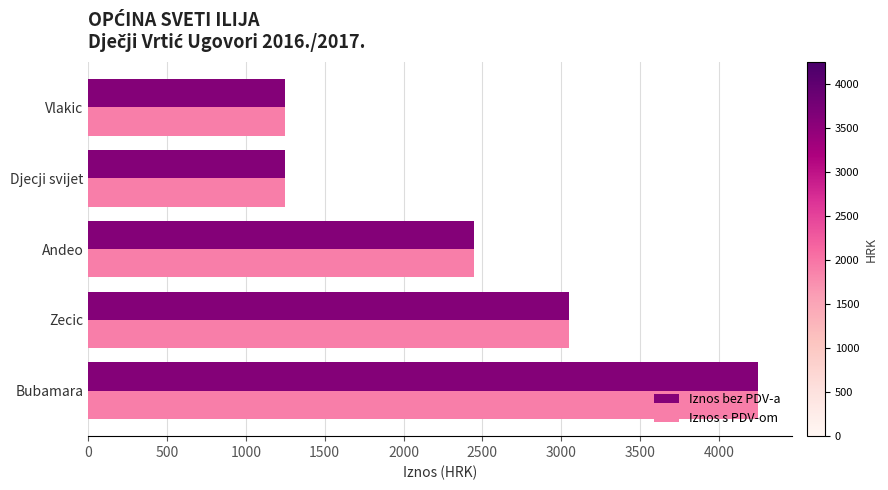

The value of Iznos bez PDV-a at Andeo is 2450. True or false?

True